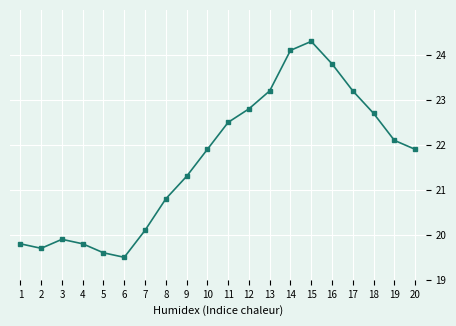

Reading left to right, extract all data points from this chart.

19.8	19.7	19.9	19.8	19.6	19.5	20.1	20.8	21.3	21.9	22.5	22.8	23.2	24.1	24.3	23.8	23.2	22.7	22.1	21.9